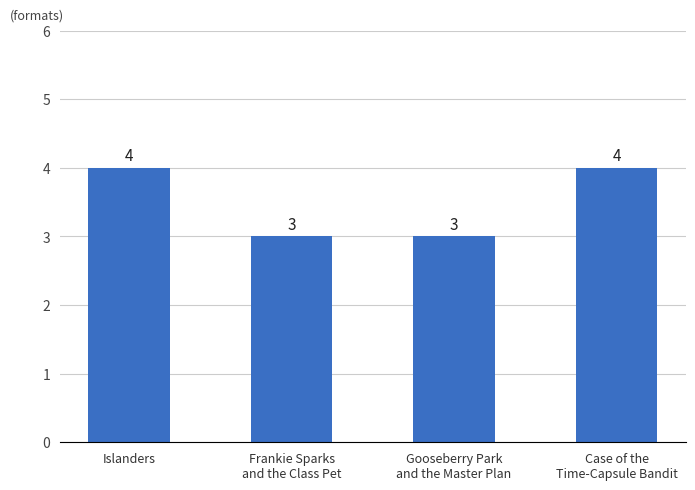

Count the number of data series in this chart.

1